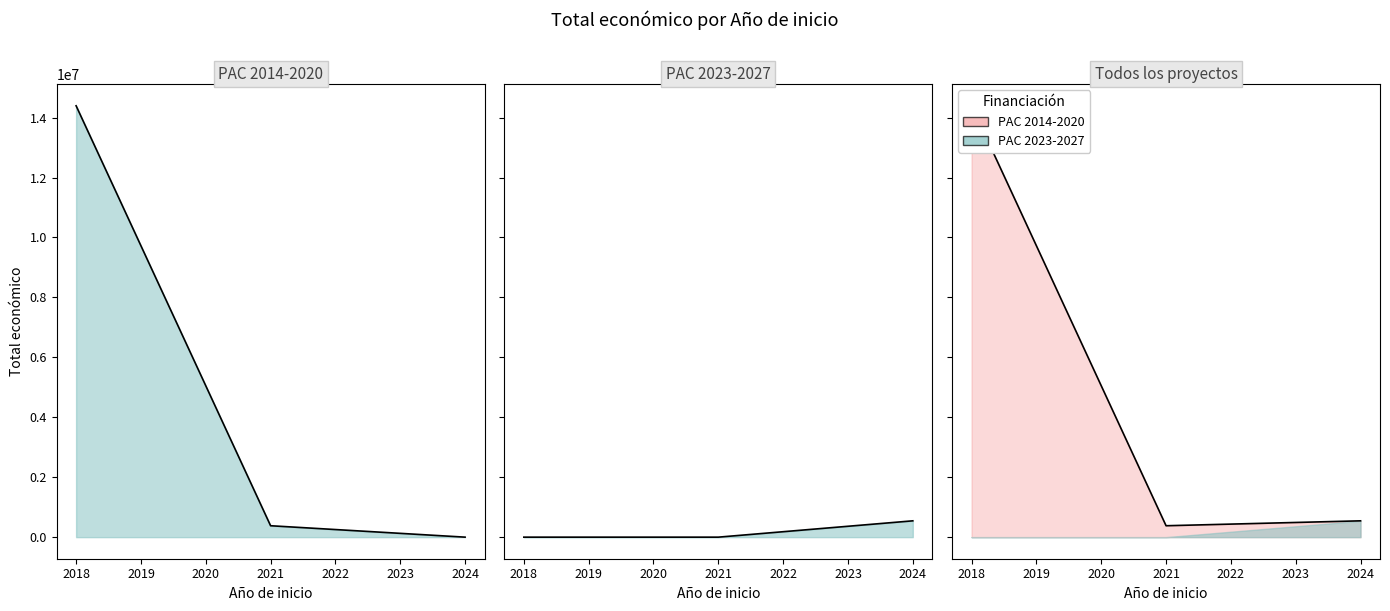

How many interior local valleys (lower than both neighbors) does the data have?

1